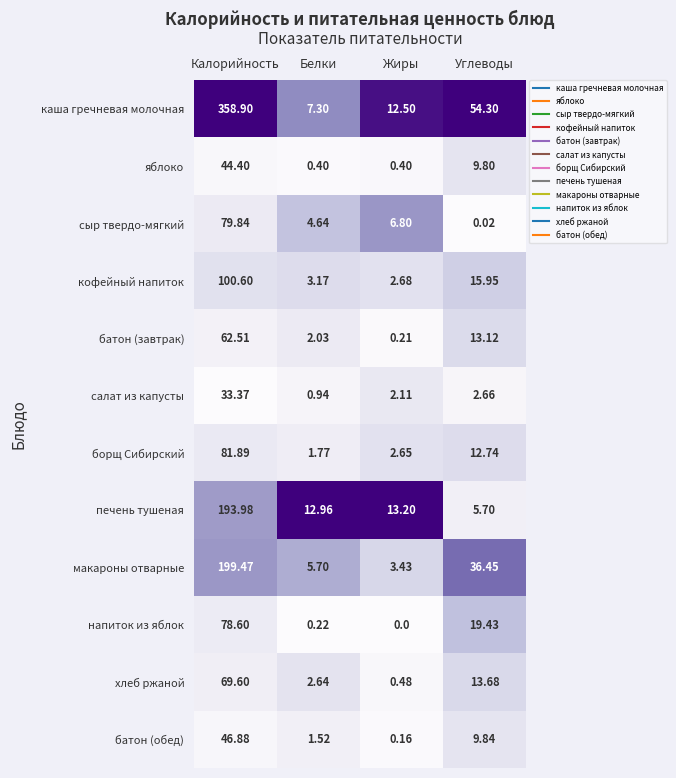

Rank the series at Жиры from lowest to highest value.

напиток из яблок, батон (обед), батон (завтрак), яблоко, хлеб ржаной, салат из капусты, борщ Сибирский, кофейный напиток, макароны отварные, сыр твердо-мягкий, каша гречневая молочная, печень тушеная